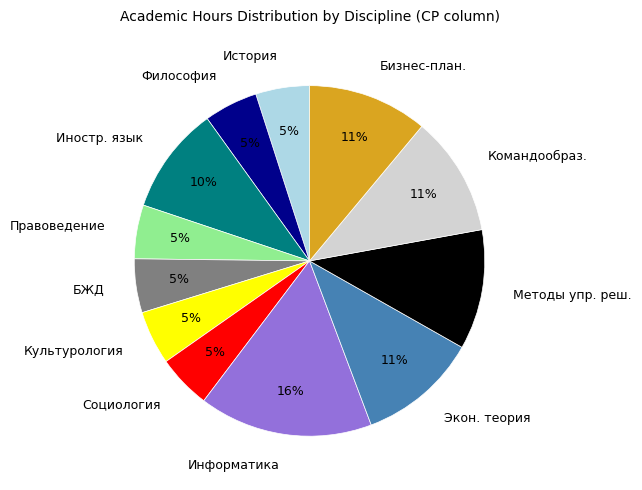

How many slices are in this pie chart?

12